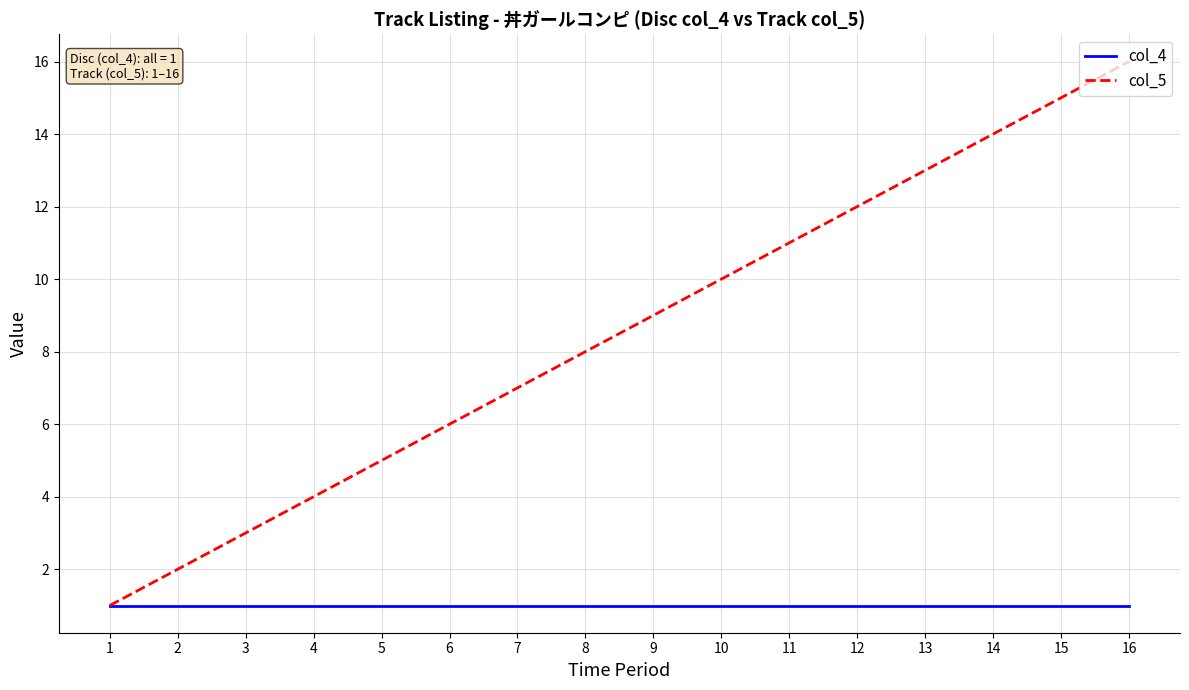

What is the difference between the maximum and minimum values in the col_5 series?

15